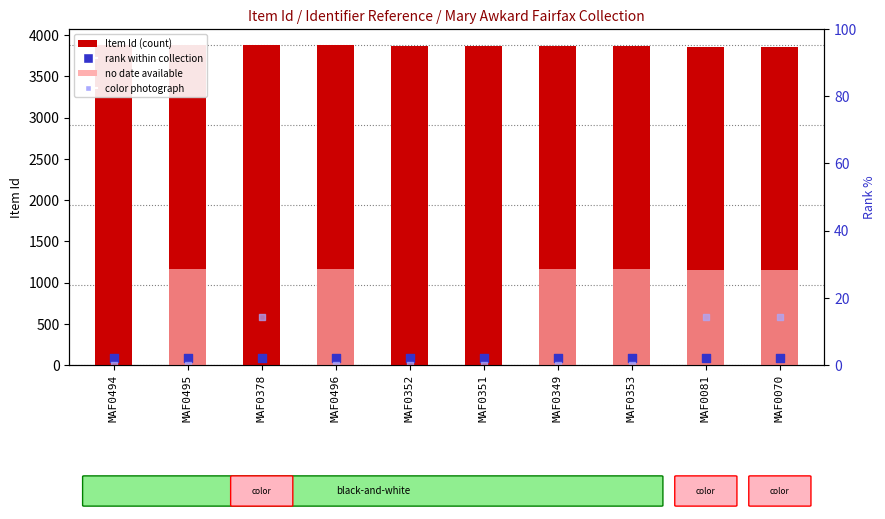

Is the value of Item Id at MAF0070 greater than the value of rank within collection at MAF0070?

Yes